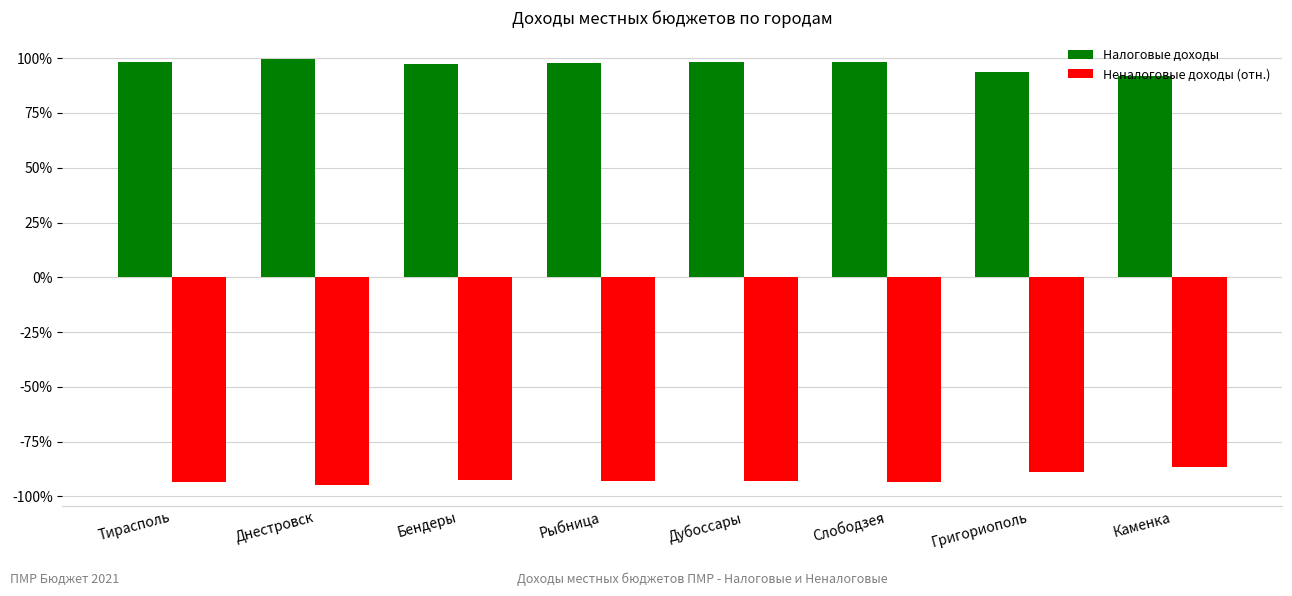

Rank the series by their maximum value, from highest to lowest.

Налоговые доходы, Неналоговые доходы (отн.)